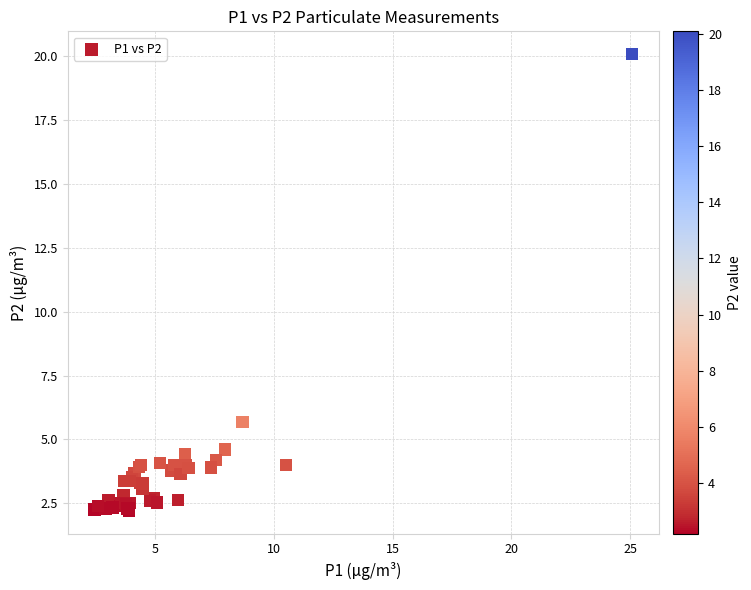

What Y value in the scatter plot is closest to 11?

5.7